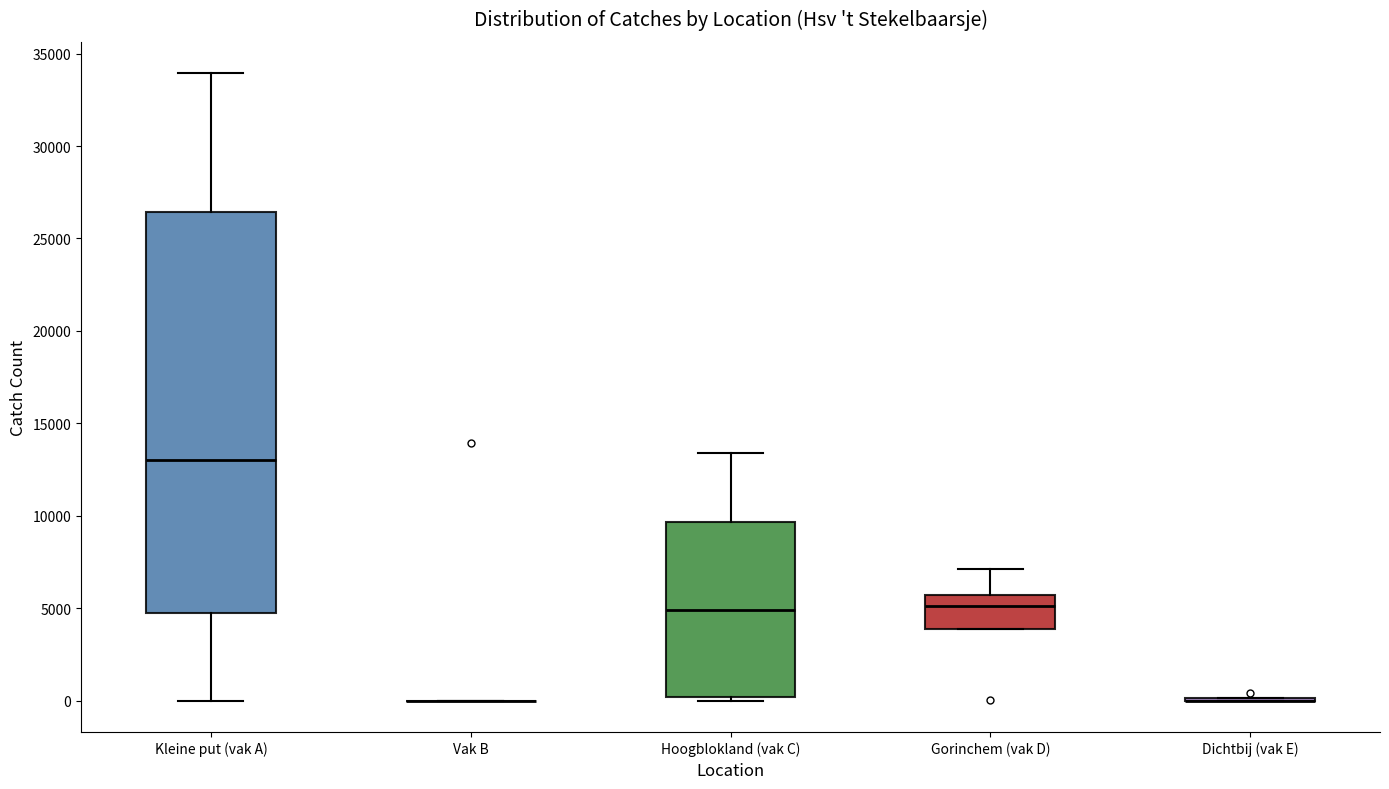

Which box is the tallest, from its lower edge to its upper edge?

Kleine put (vak A)